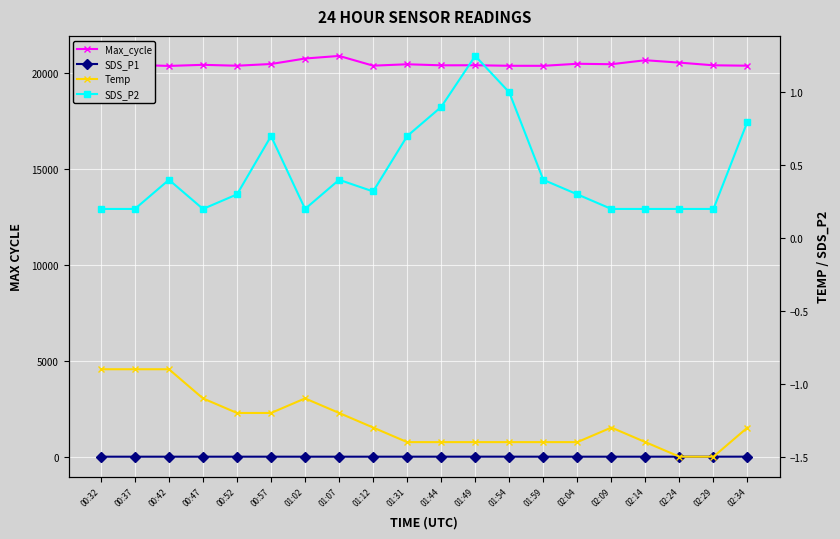

What is the label of the 8th point from the left?

01:07